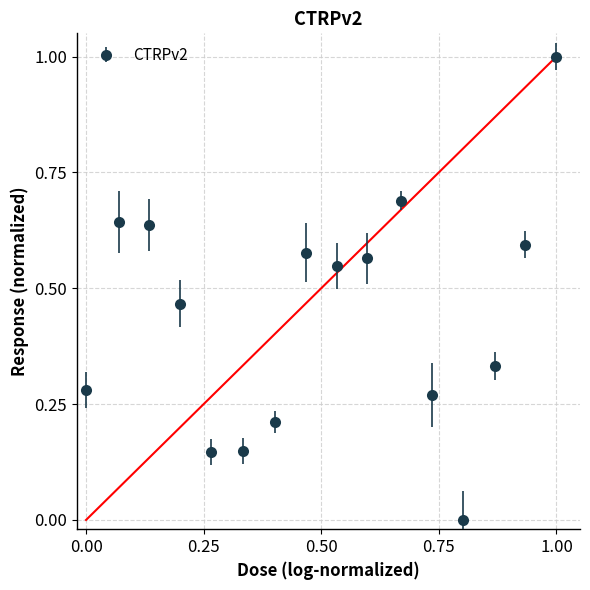

How many points are lower than both their immediate neighbors (excluding endpoints)?

3